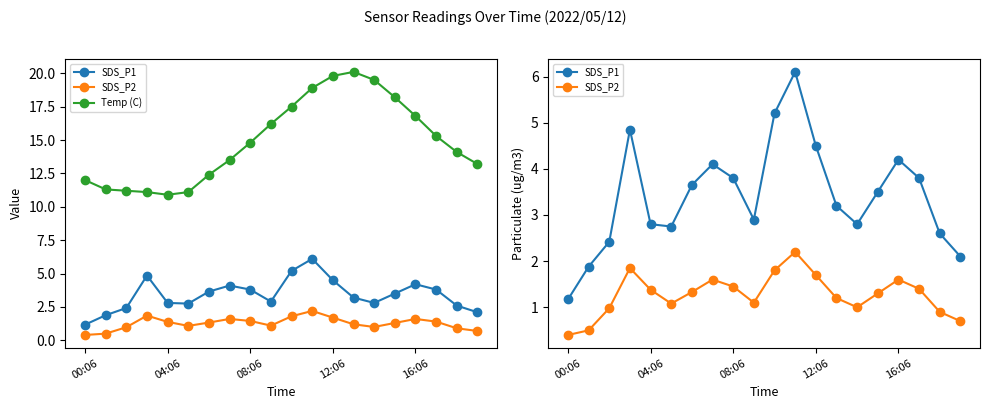

Where is the first local minimum for SDS_P1?

5